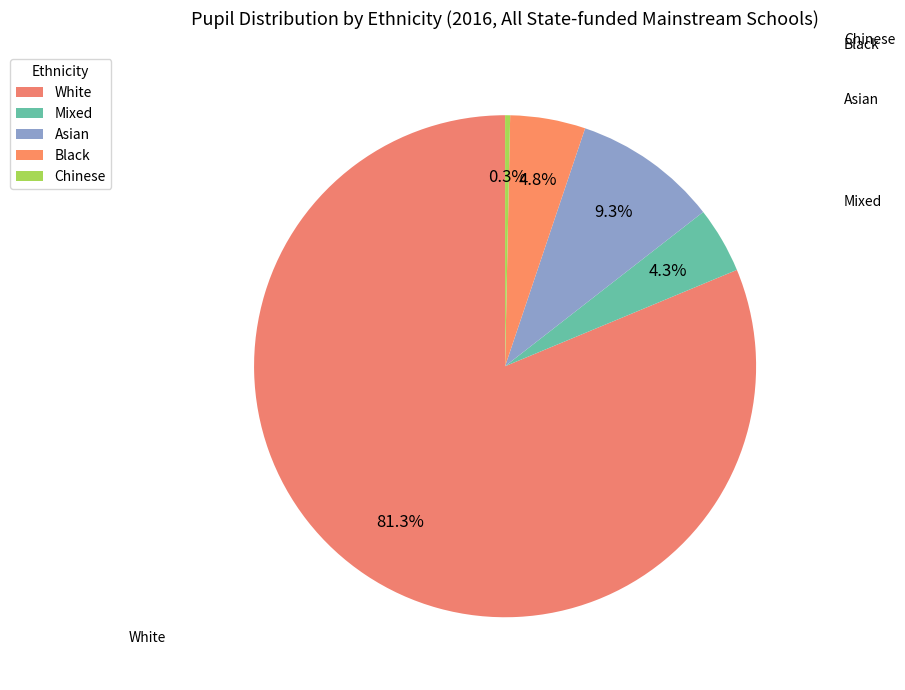

Which slice is the largest?

White